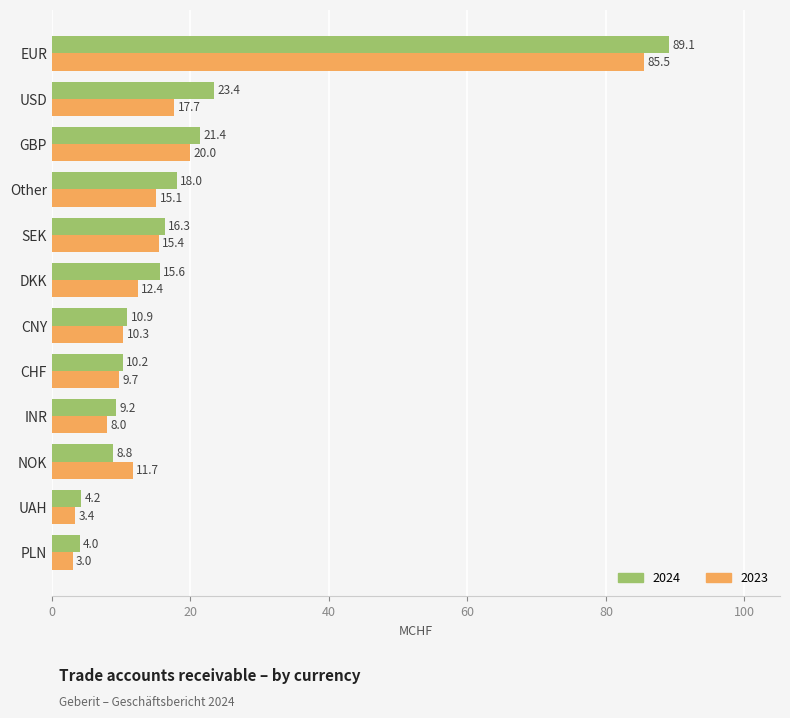

What is the average value of the 2024 series?

19.3